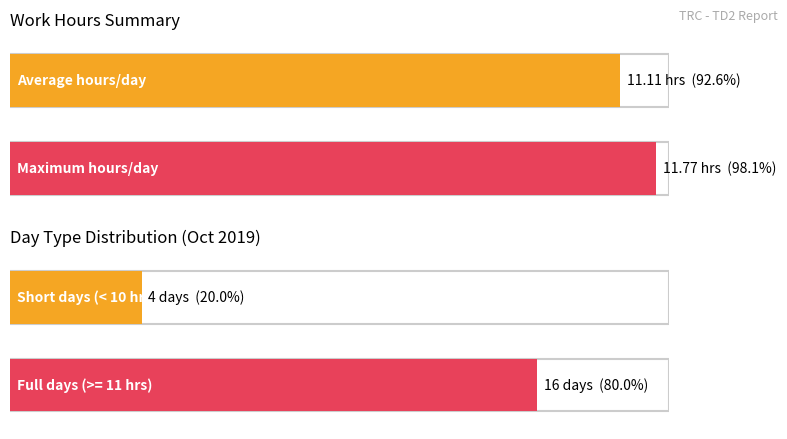

The value at 13 is 15.6. True or false?

False